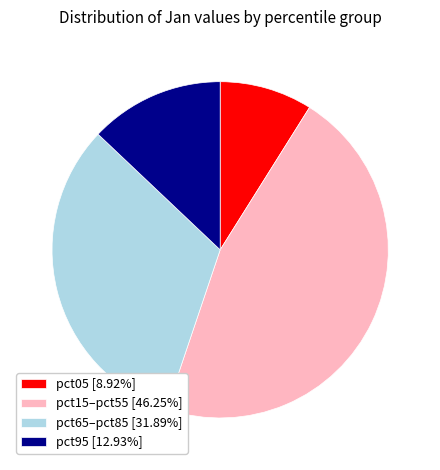

Is pct15–pct55 [46.25%] the majority of the pie?

No